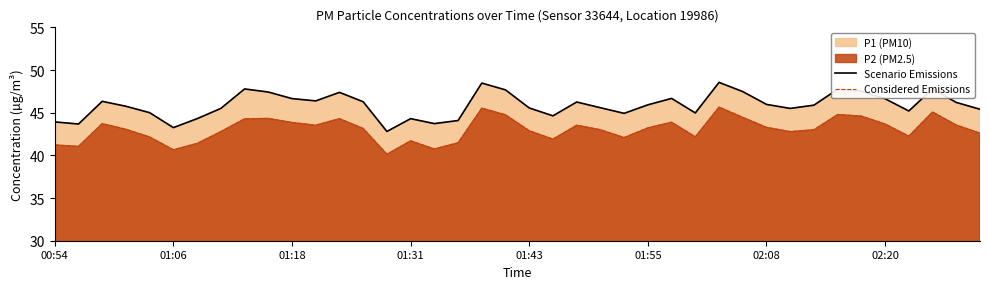

Between 39 and 17, which is larger?

39